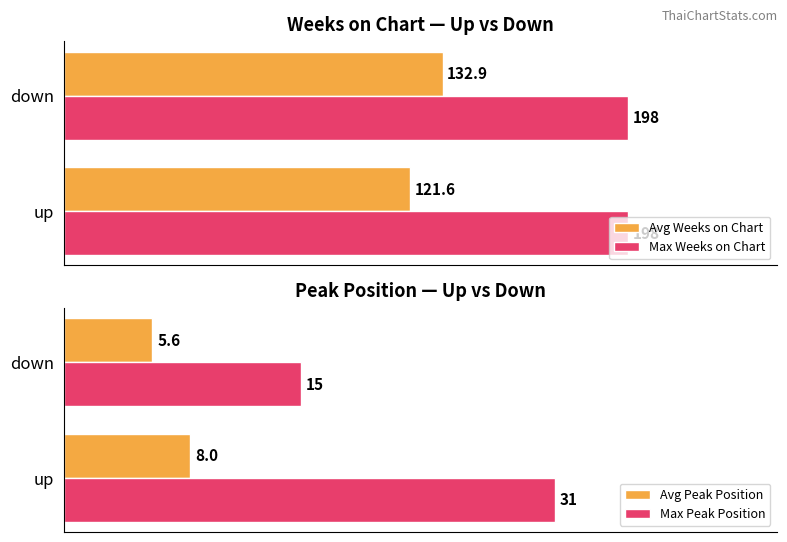

Where is Avg Weeks on Chart nearest to the value 127?

up